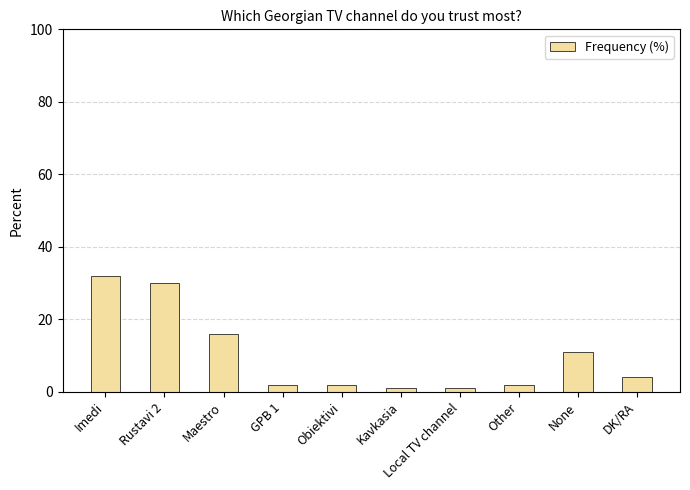

What is the change in value from Maestro to Other?

-14